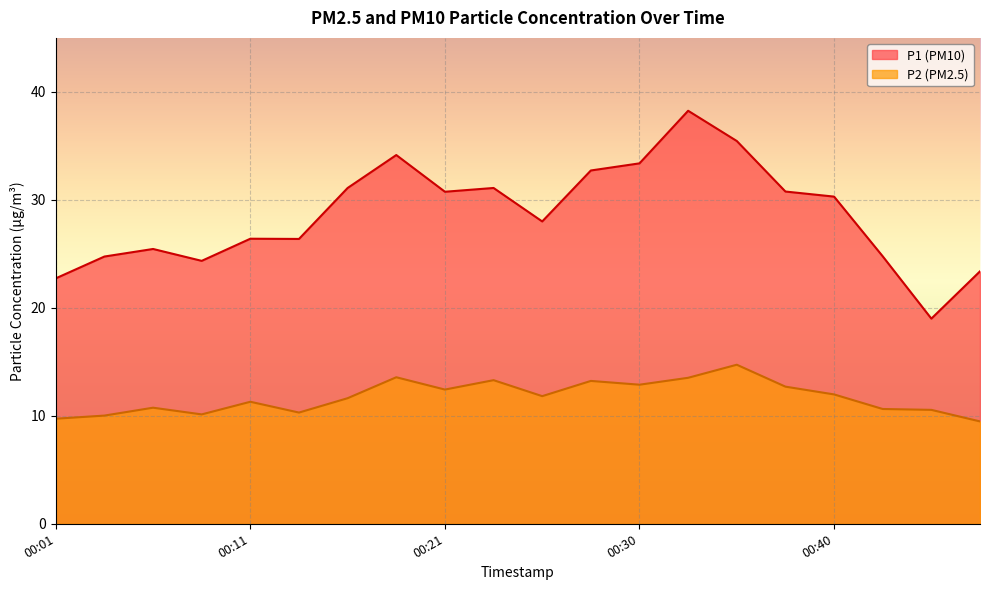

True or false: P1 and P2 intersect in this chart.

False